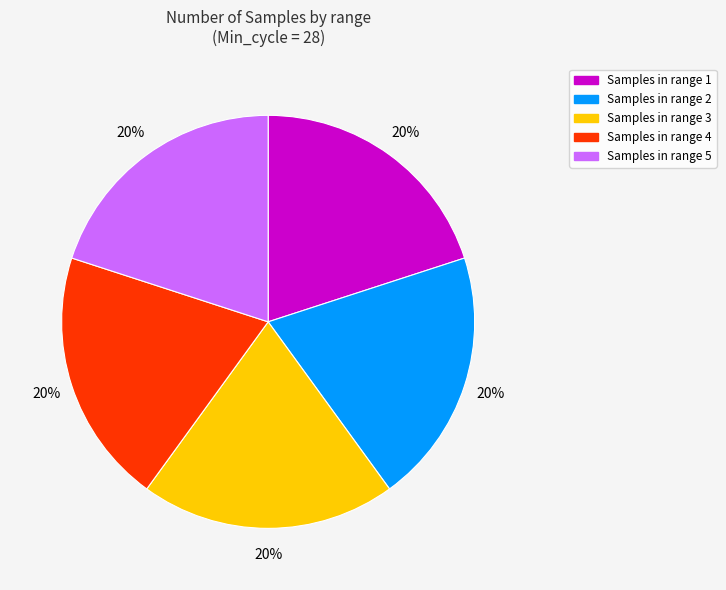

Does any single category account for the majority?

No